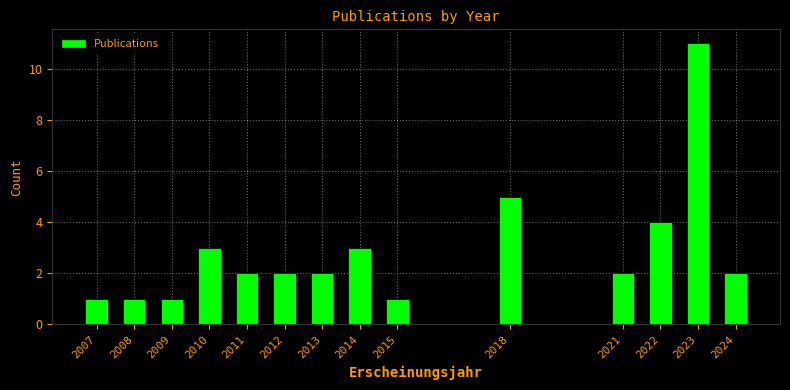

Reading left to right, what are all the values shown in this chart?

2007=1	2008=1	2009=1	2010=3	2011=2	2012=2	2013=2	2014=3	2015=1	2018=5	2021=2	2022=4	2023=11	2024=2